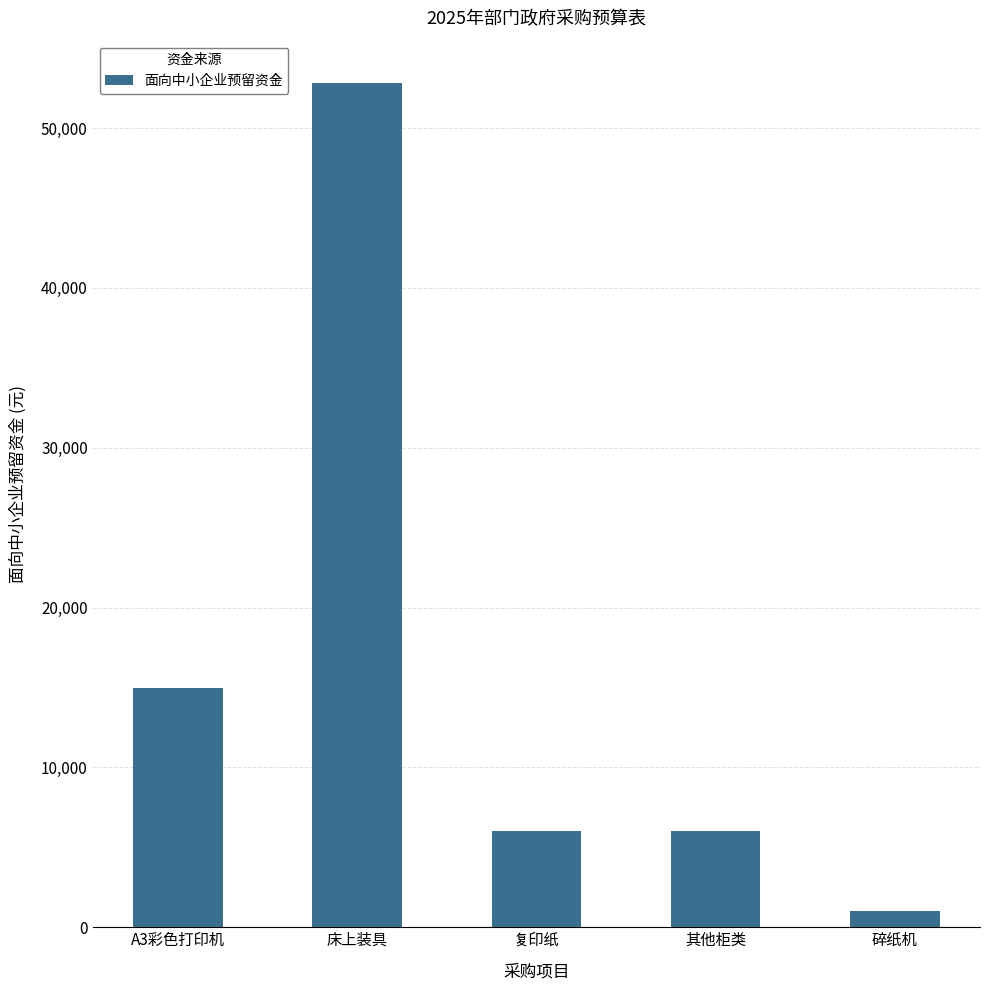

The value at 床上装具 is 78003. True or false?

False